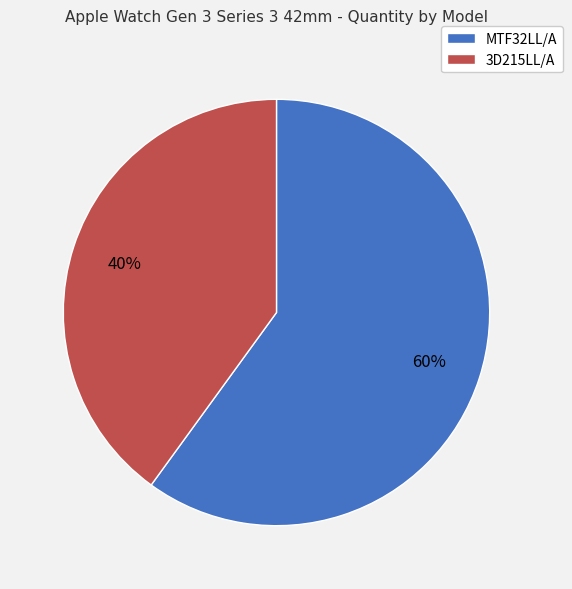

Between MTF32LL/A and 3D215LL/A, which is larger?

MTF32LL/A